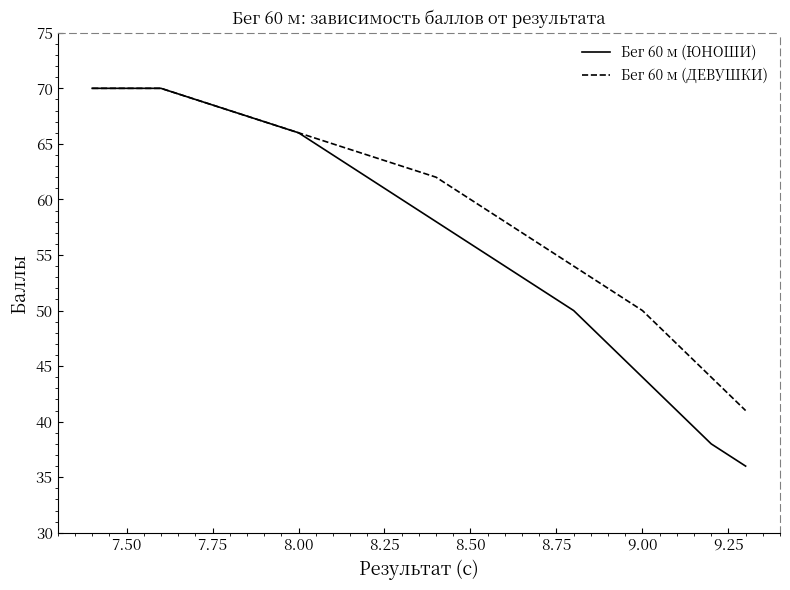

Which series has the largest range (max minus min)?

Бег 60 м (ЮНОШИ)